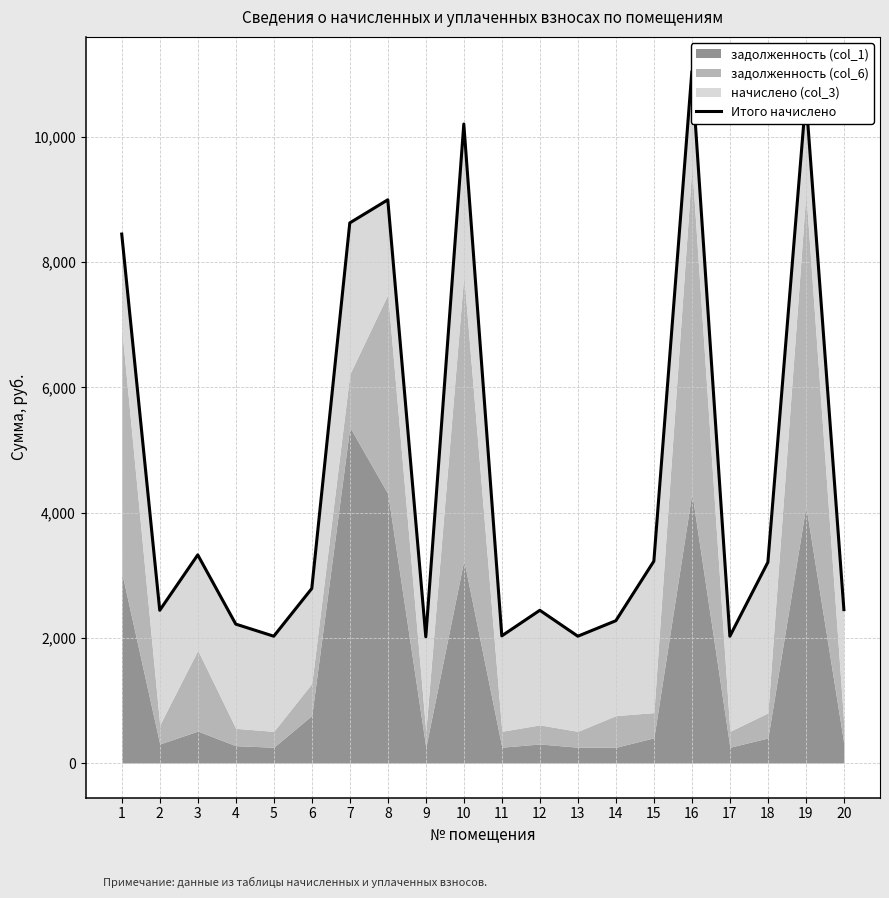

What is the minimum value shown in the chart?

2016.9